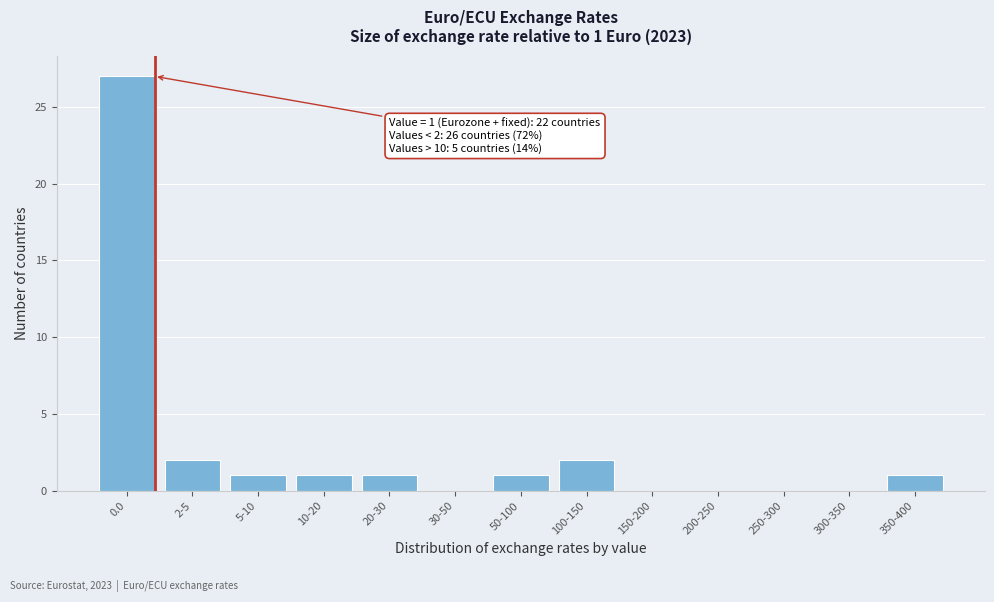

Reading right to left, transcribe all the data shown in this chart.

350-400=1	300-350=0	250-300=0	200-250=0	150-200=0	100-150=2	50-100=1	30-50=0	20-30=1	10-20=1	5-10=1	2-5=2	0.0=27